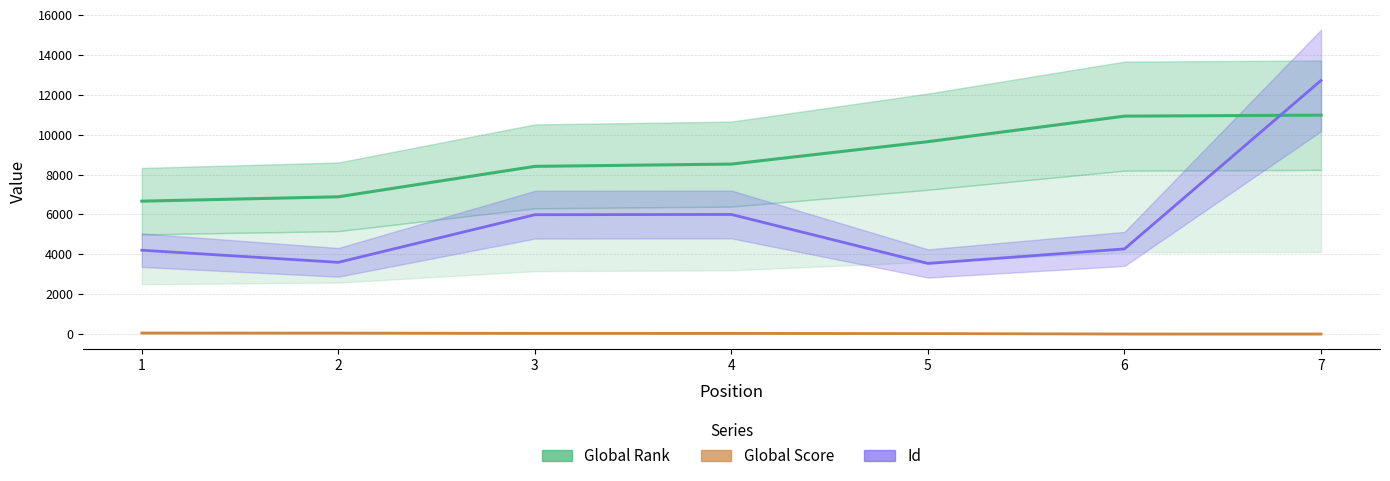

List the labels in order of Id value, smallest first.

5, 2, 1, 6, 3, 4, 7